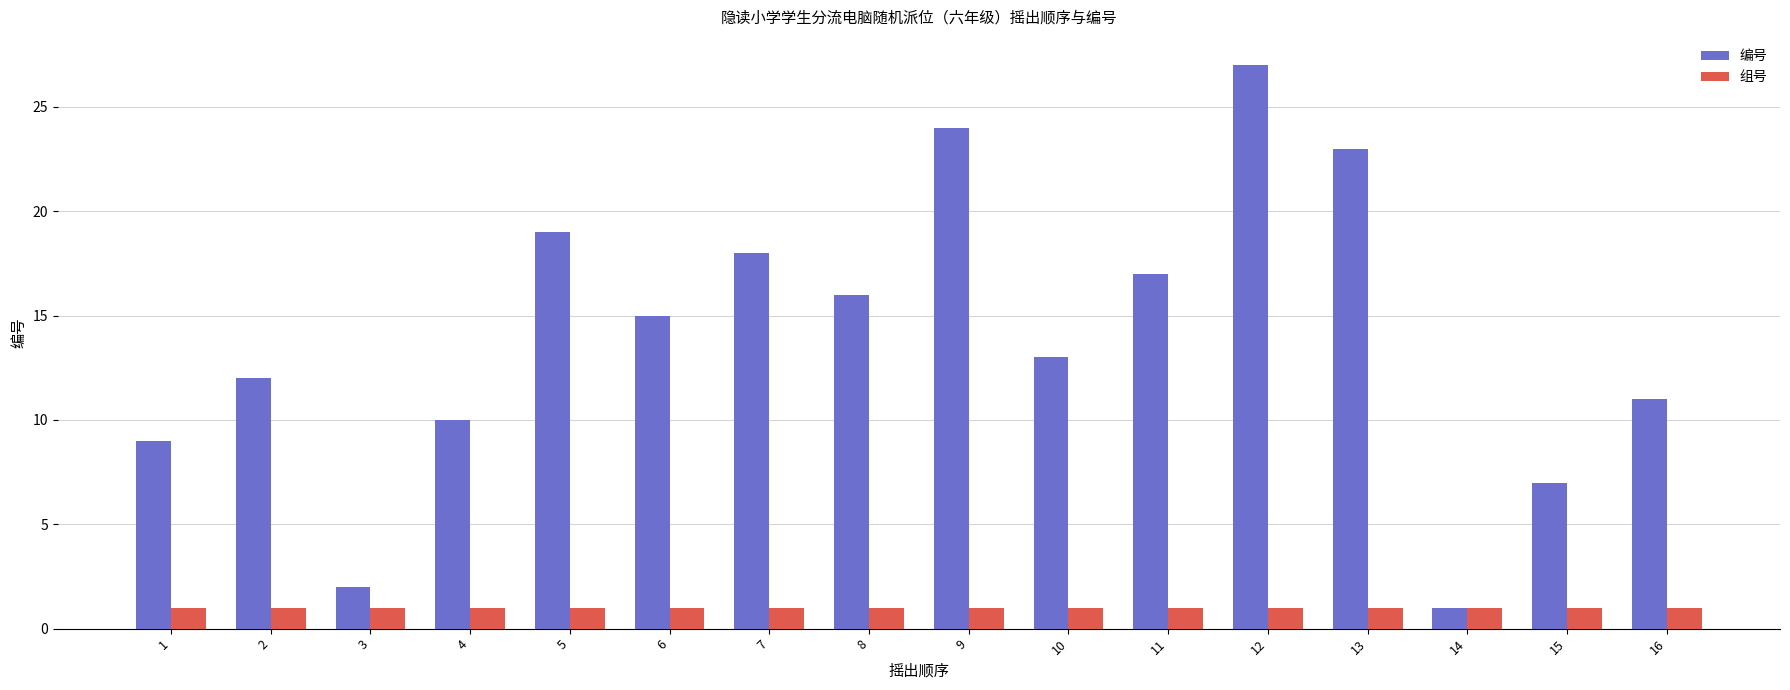

Reading left to right, what are all the values shown in this chart?

编号: 1=9	2=12	3=2	4=10	5=19	6=15	7=18	8=16	9=24	10=13	11=17	12=27	13=23	14=1	15=7	16=11
组号: 1=1	2=1	3=1	4=1	5=1	6=1	7=1	8=1	9=1	10=1	11=1	12=1	13=1	14=1	15=1	16=1